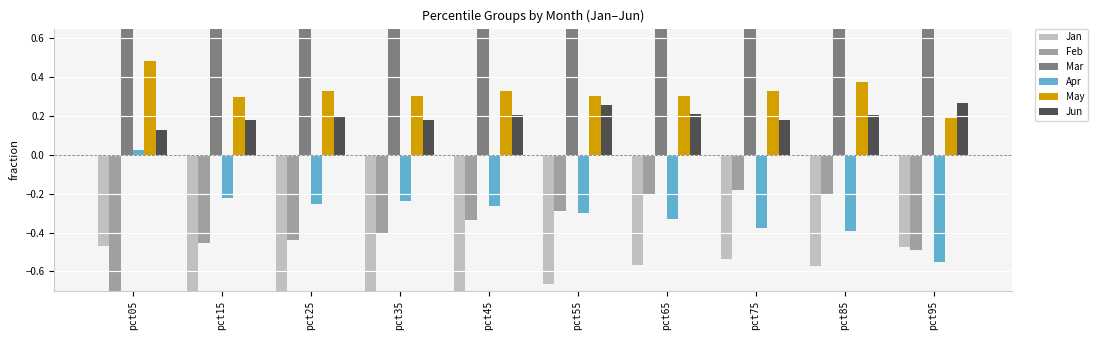

Is it true that May equals 0.2 at pct75?

False